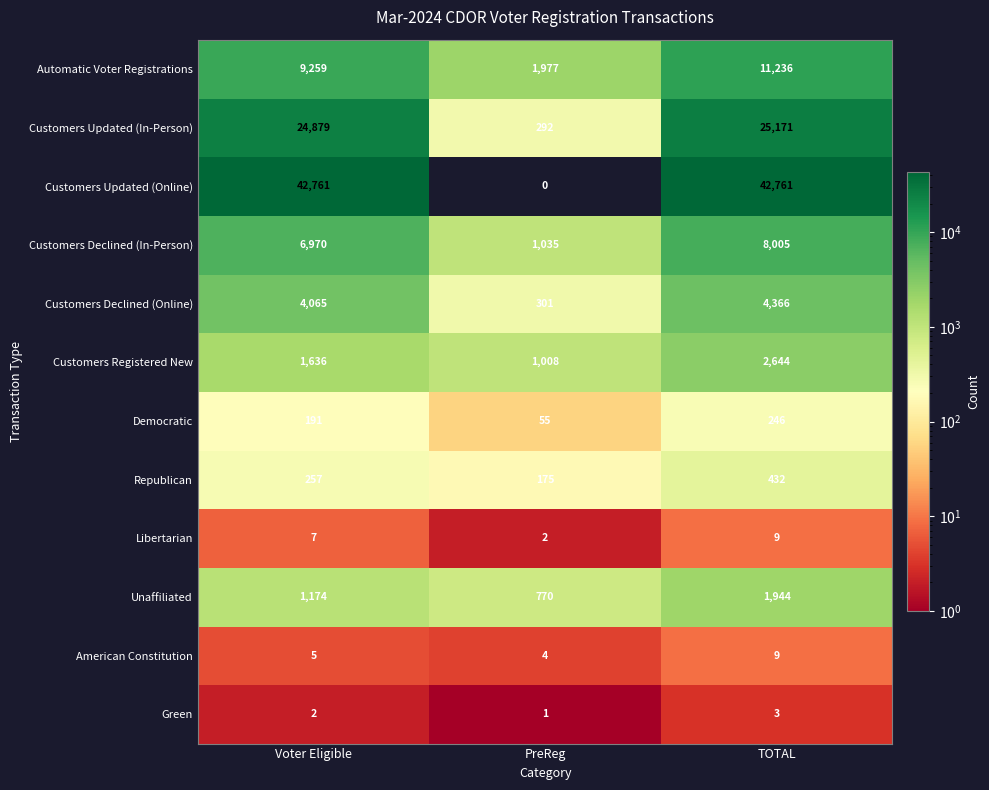

Is it true that Customers Updated (Online) equals 15979 at TOTAL?

False